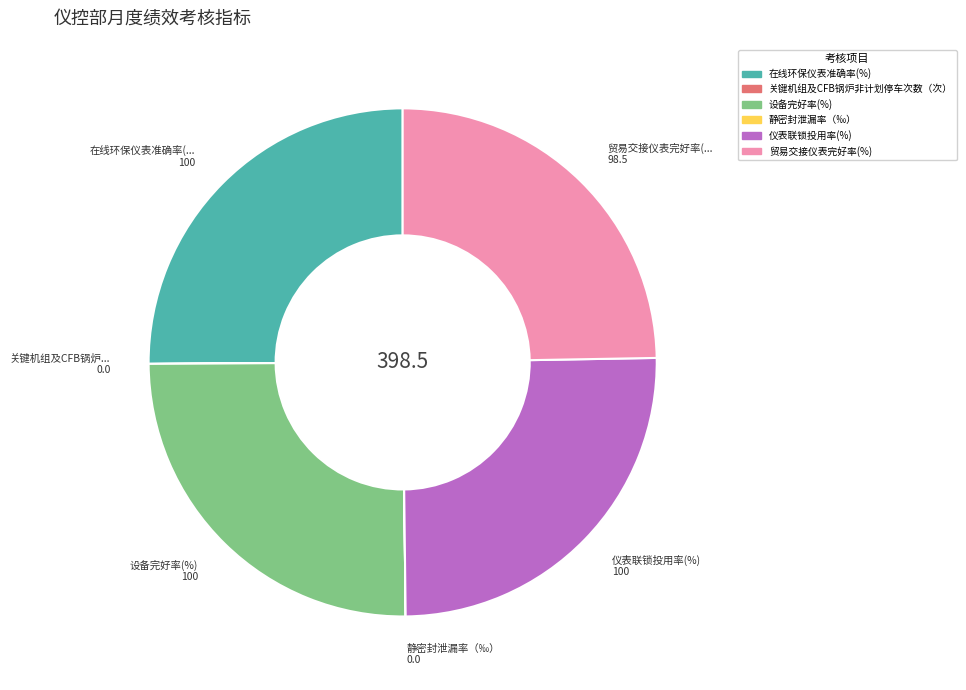

True or false: 在线环保仪表准确率(%) accounts for 25% of the total.

True